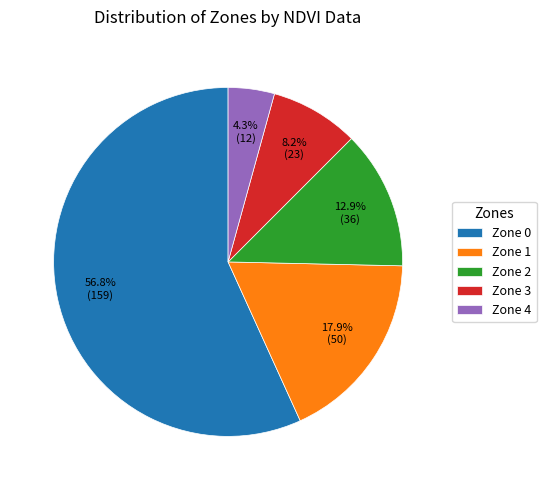

To the nearest percent, what is the combined percentage of Zone 1 and Zone 0?

75%